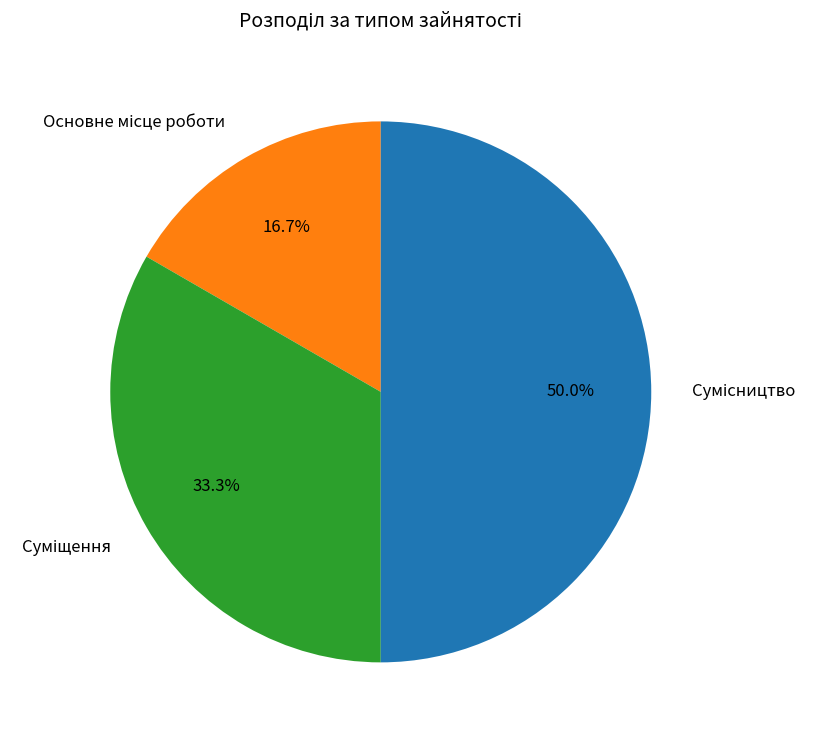

How many segments does this pie chart have?

3